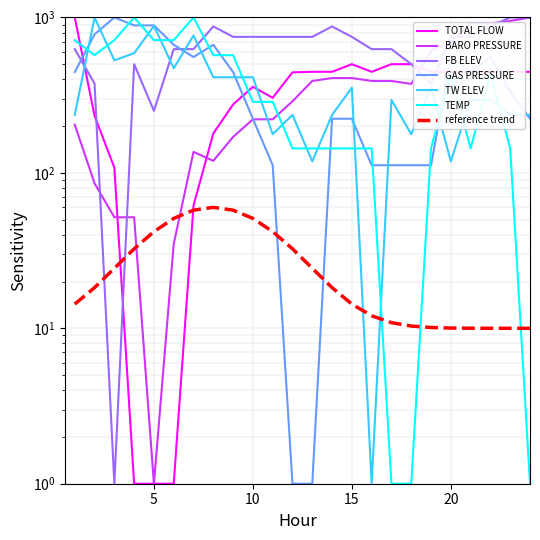

How many distinct data groups are displayed?

6